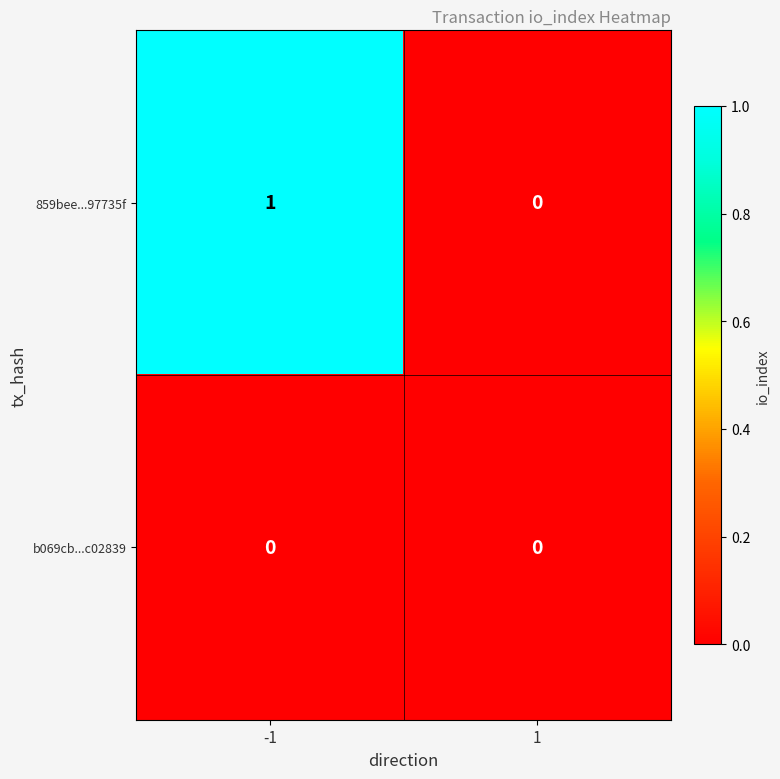

Rank the series at -1 from highest to lowest value.

859bee...97735f, b069cb...c02839